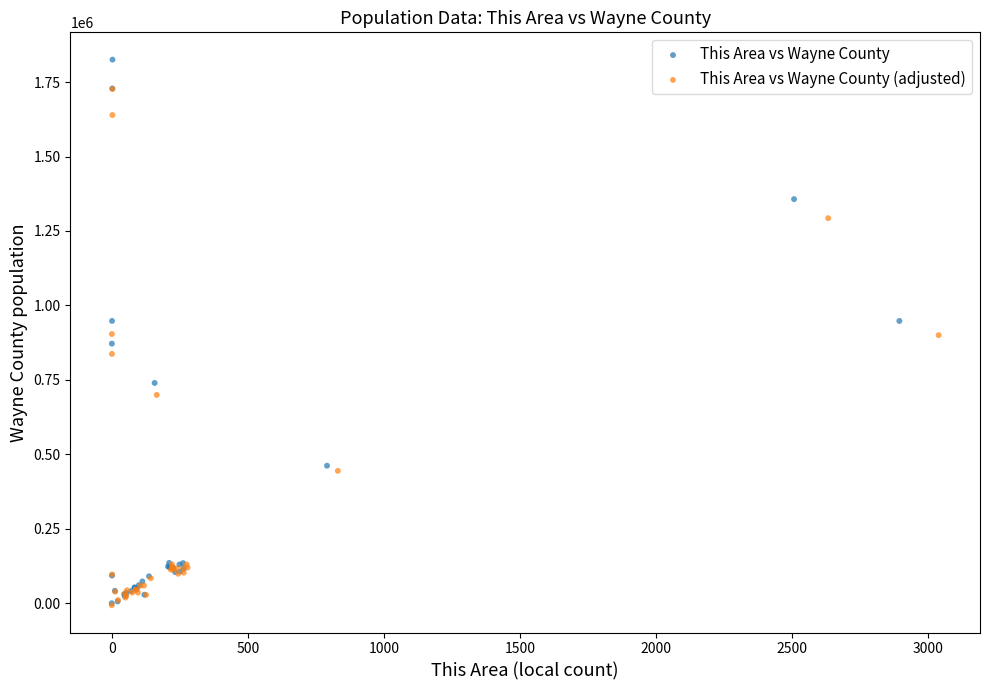

What are all the series names shown in the legend?

This Area vs Wayne County, This Area vs Wayne County (adjusted)